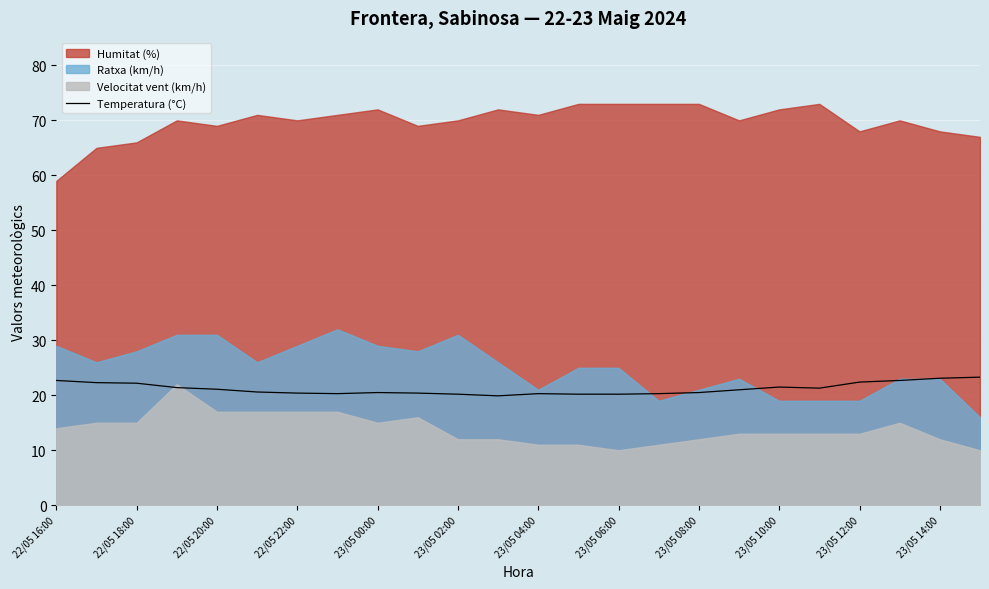

The Temperatura (°C) series shows 9.3 at 22/05 20:00. True or false?

False